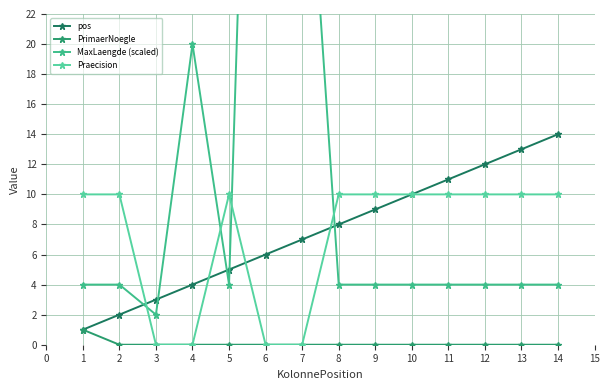

True or false: Praecision and pos cross at least once.

True